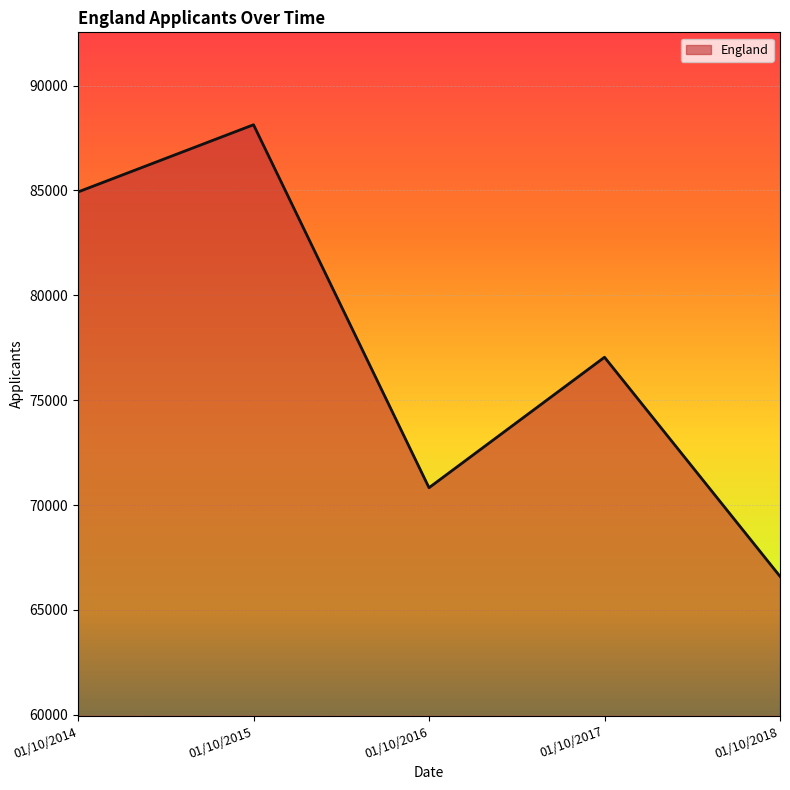

How many lines are shown in the chart?

1